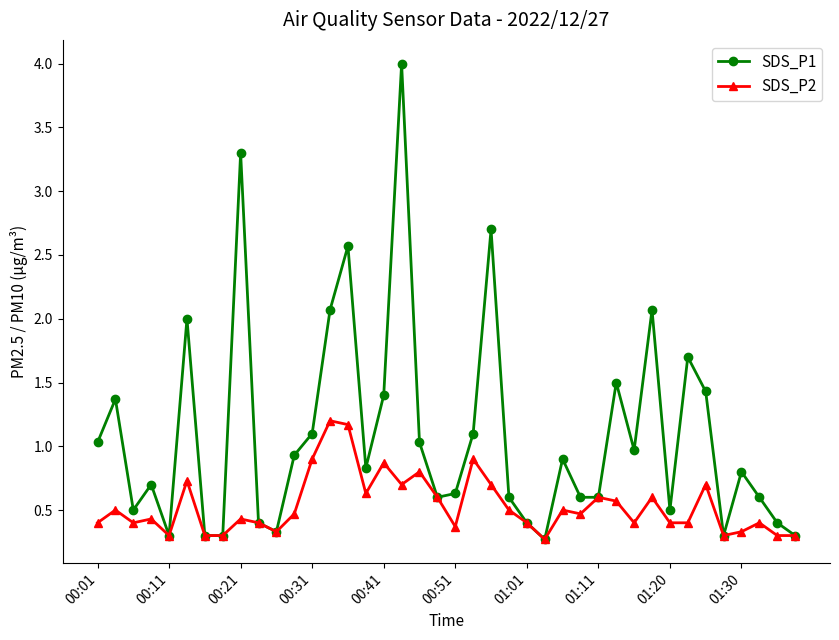

What is the value of the SDS_P1 point at the 14th from the left?

2.1